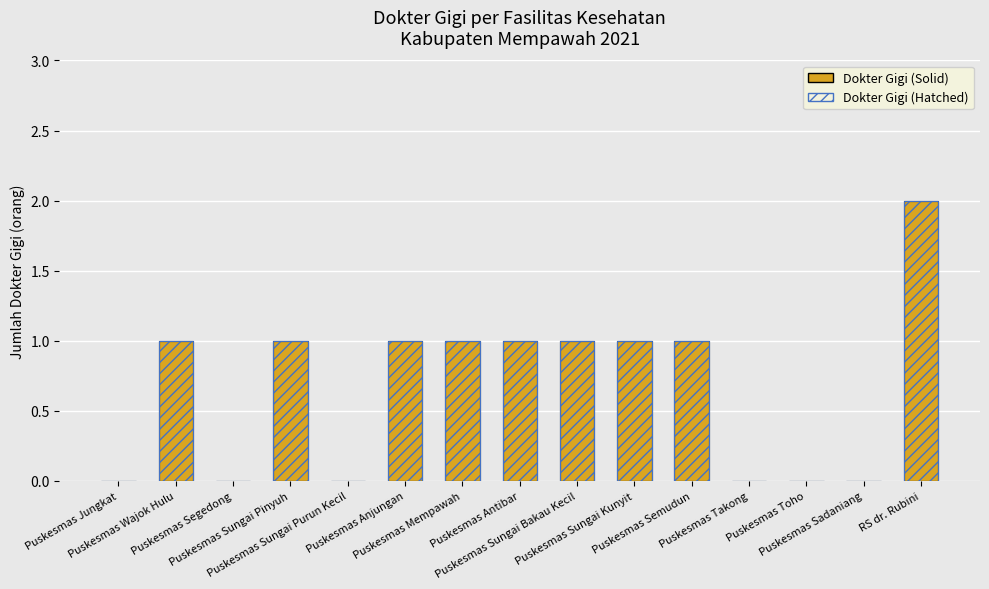

How many bars are there in each group?

2